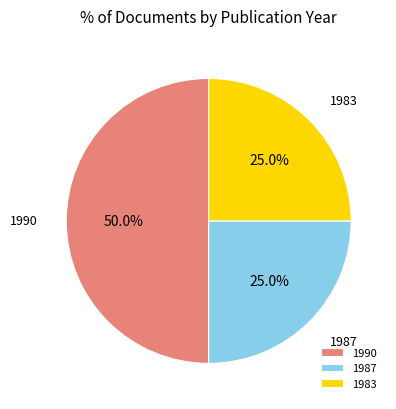

Between 1990 and 1983, which is larger?

1990